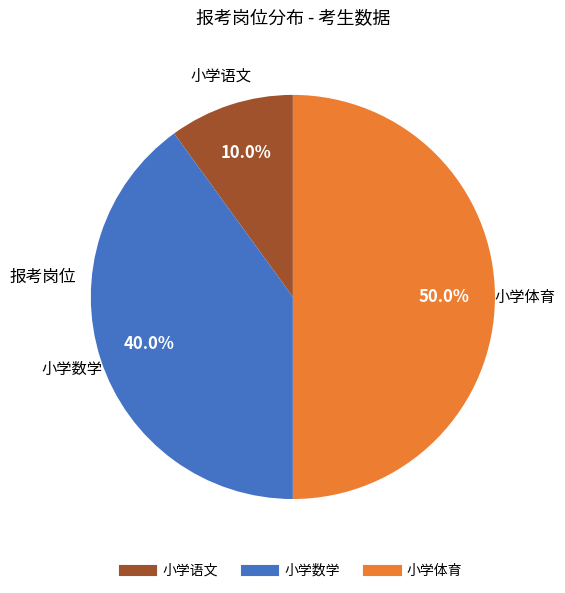

Combined, what portion of the pie is 小学语文 and 小学数学?

50.0%